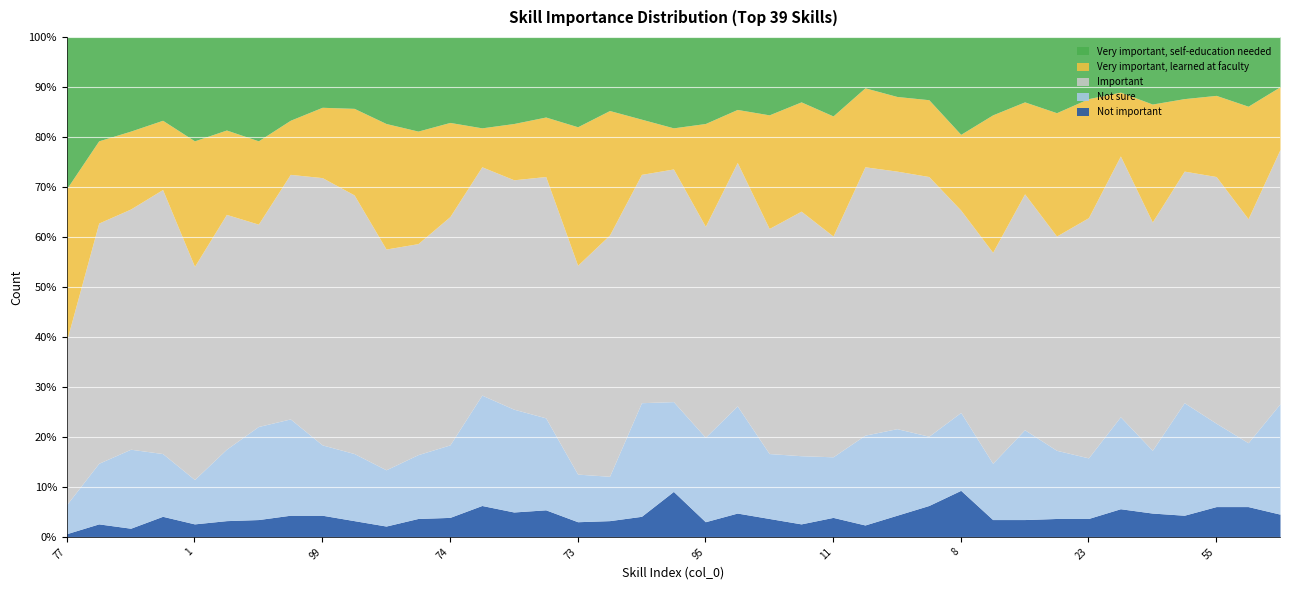

Rank the categories by Not sure value from lowest to highest.

77, 1, 52, 73, 36, 3, 76, 11, 23, 87, 53, 5, 61, 4, 54, 71, 14, 98, 99, 18, 74, 8, 2, 55, 95, 56, 85, 70, 51, 90, 27, 96, 92, 88, 89, 86, 79, 35, 75